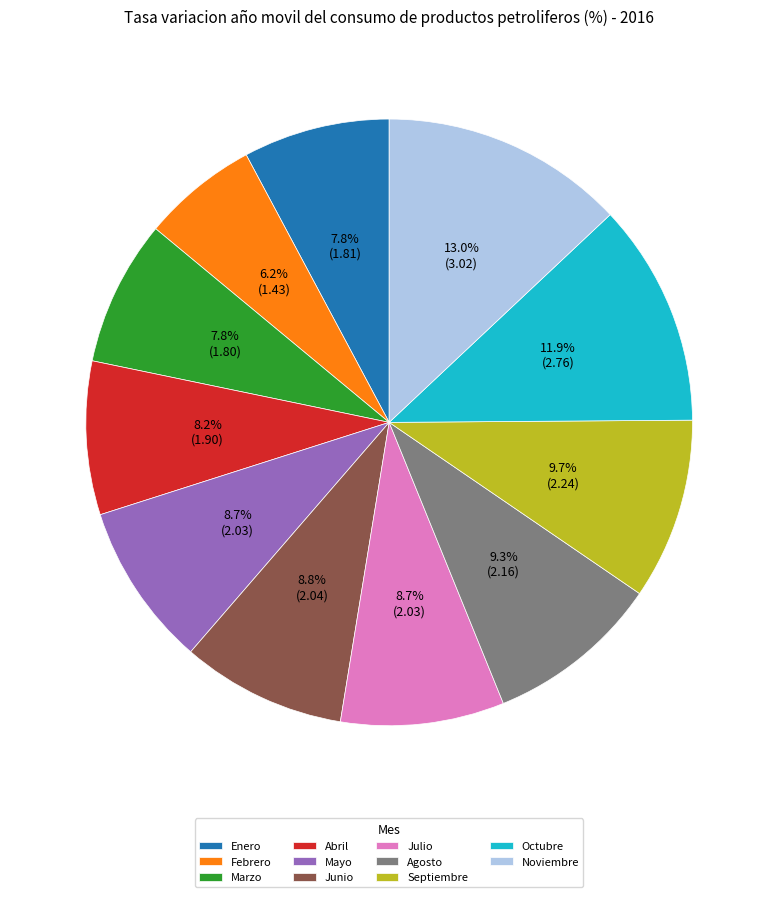

Approximately how many times larger is the value at Mayo compared to Agosto?

0.9